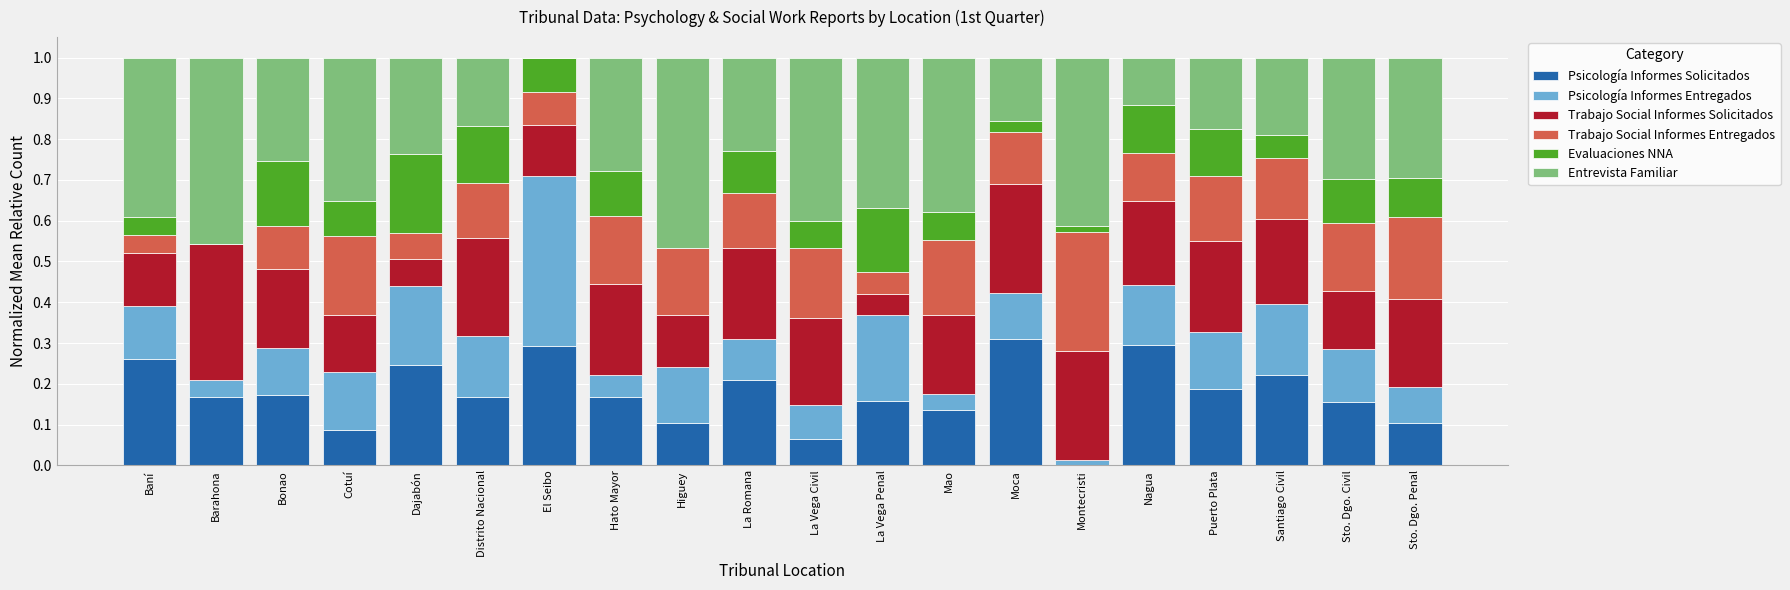

What is the sum of all Psicología Informes Solicitados values?

3.5